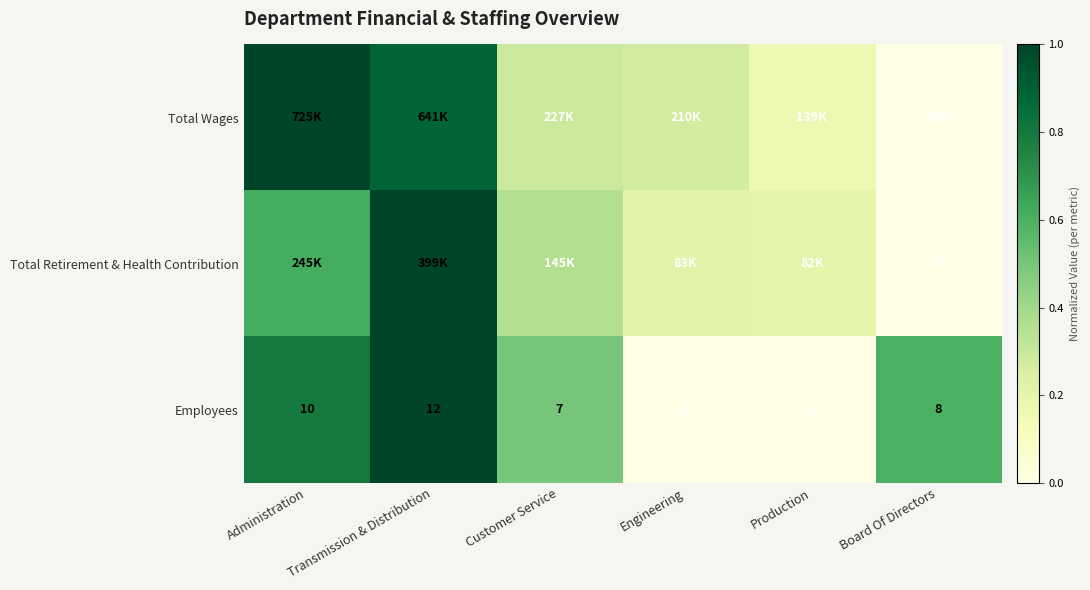

At which label does Employees reach its peak?

Transmission & Distribution